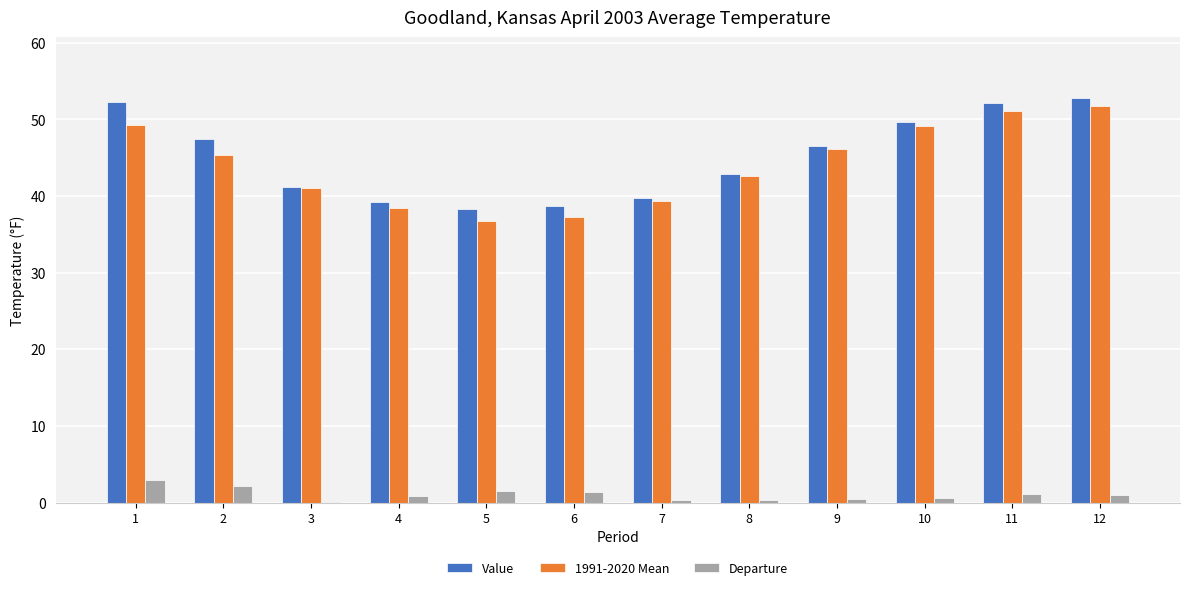

What is the greatest value displayed?

52.8